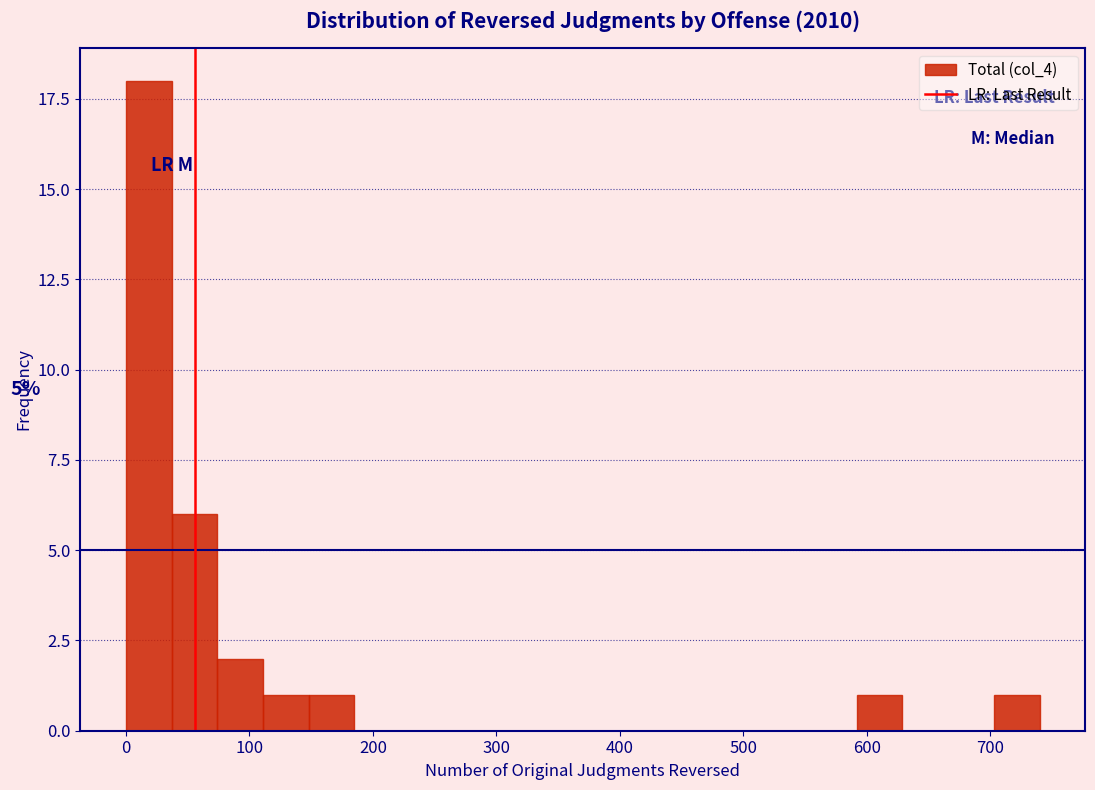

Around what value on the x-axis is the tallest bar? Give the approximate position of its centre, as read against the axis.

20